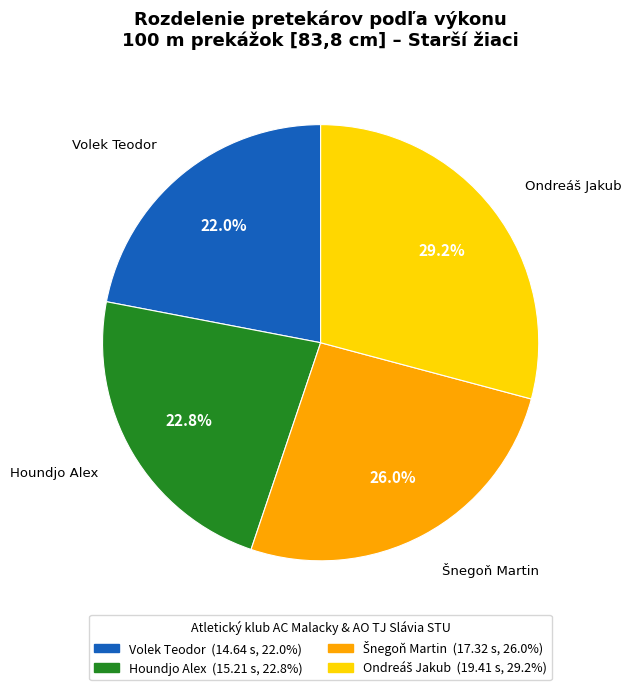

To the nearest percent, what is the average slice percentage?

25%